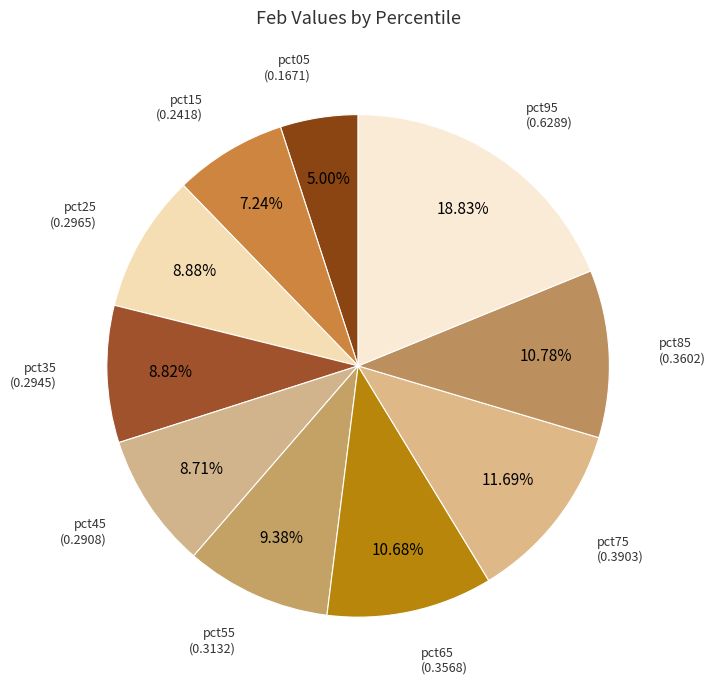

How many slices are in this pie chart?

10